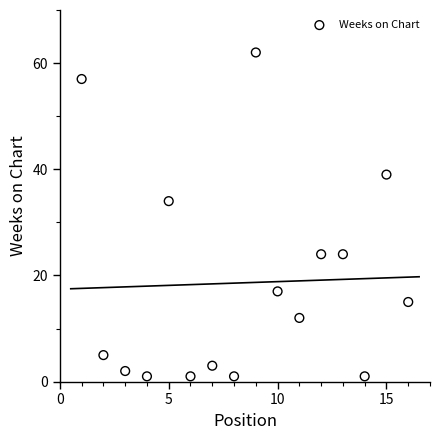

What Y value in the scatter plot is closest to 31?

34